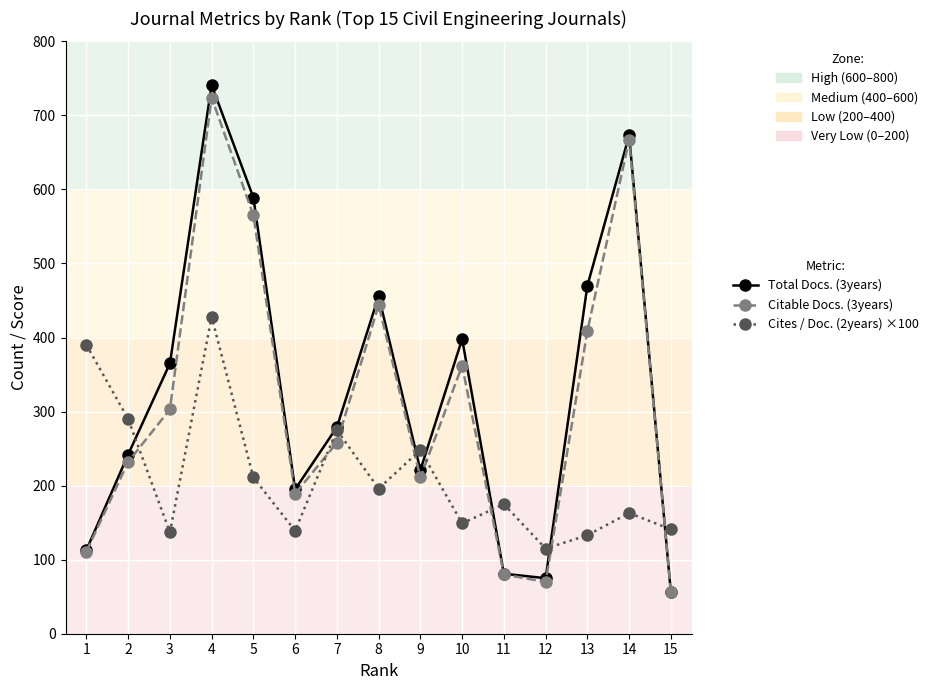

How many data points in Total Docs. (3years) are less than 279?

7